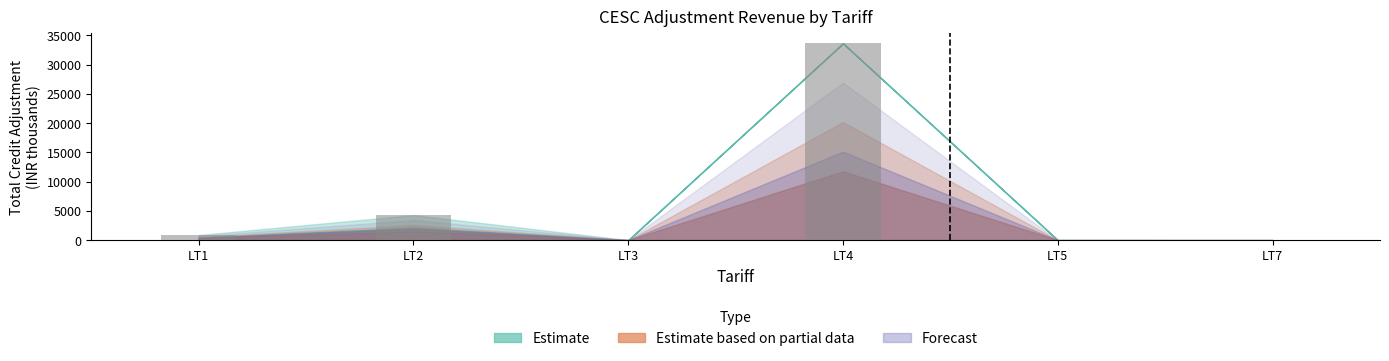

What is the sum of all values?

38796.7